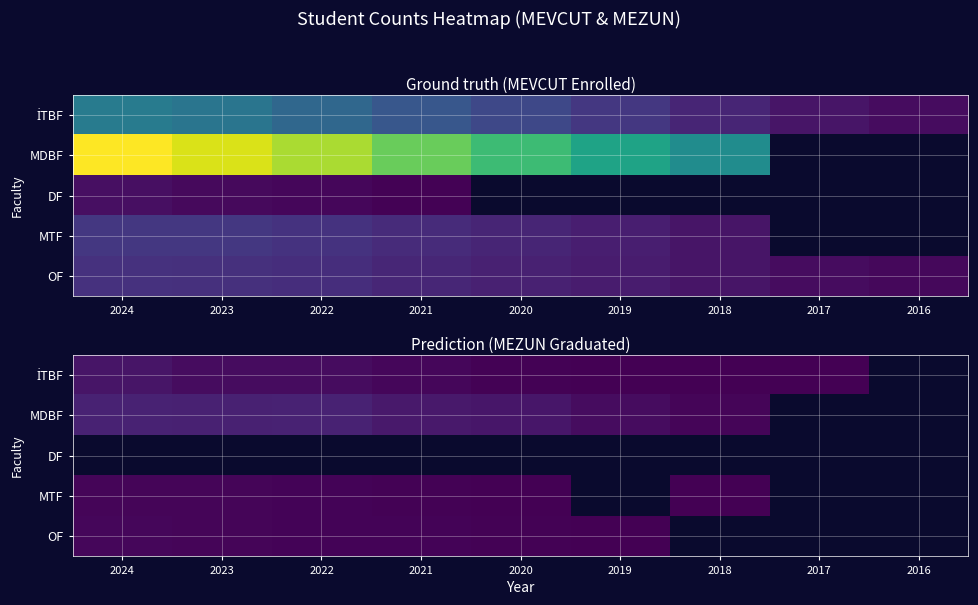

What is the maximum value for OF?

94.0